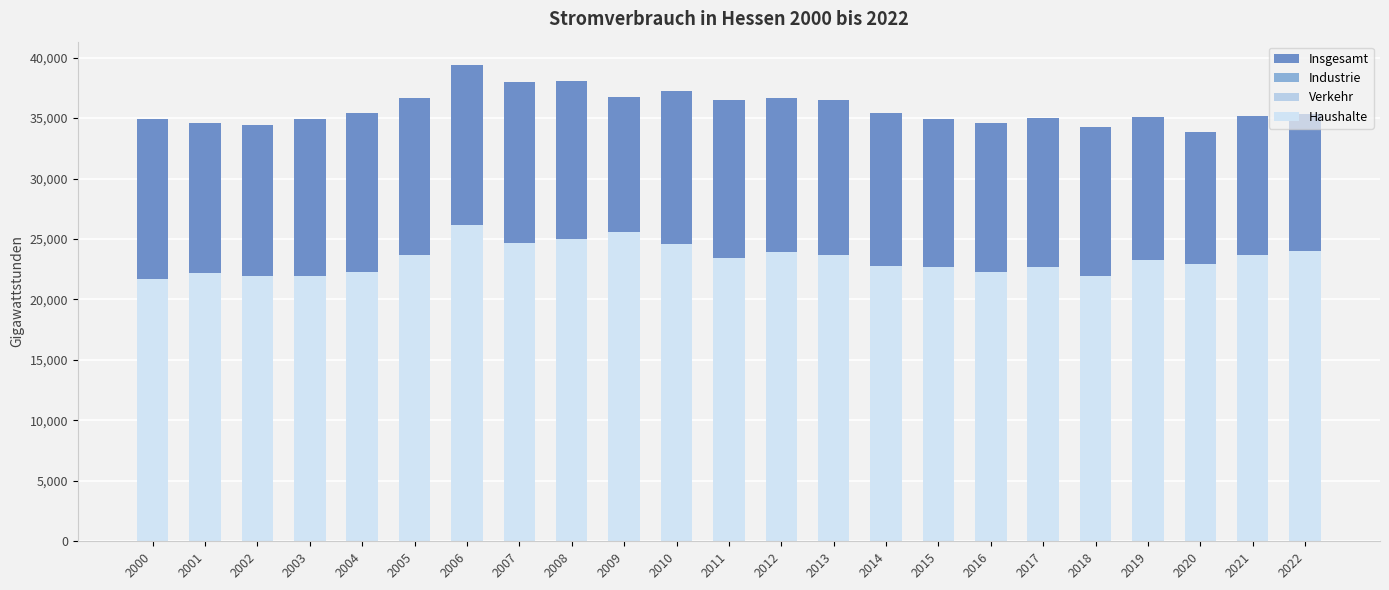

Is the value of Verkehr at 2011 greater than the value of Haushalte at 2017?

No